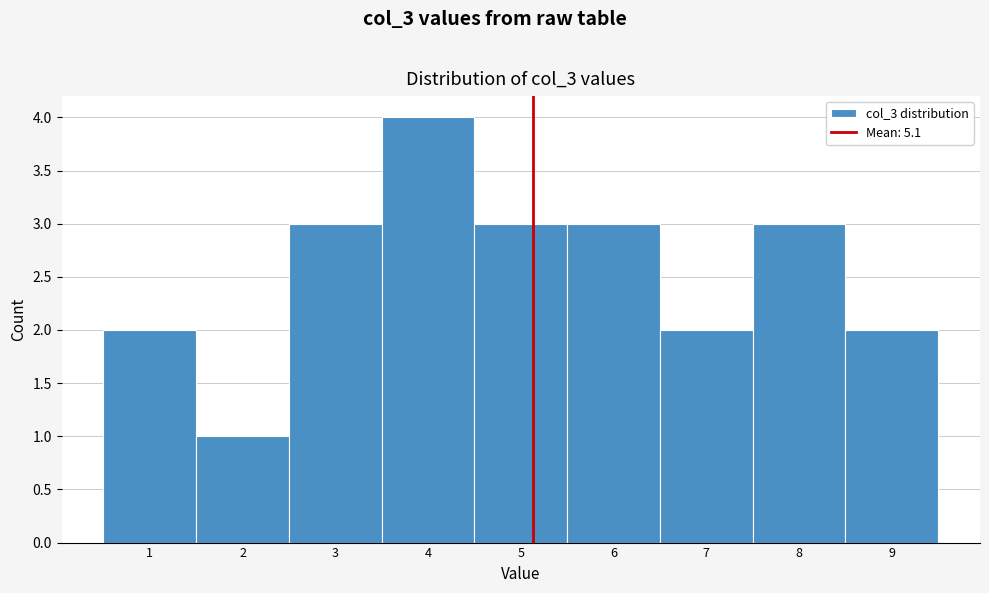

Reading left to right, list every bar in this chart as the range it spans on the x-axis followed by its height. The values are not printed on the chart, so give them approximately, as read against the axis.

0.5 to 1.5: 2
1.5 to 2.5: 1
2.5 to 3.5: 3
3.5 to 4.5: 4
4.5 to 5.5: 3
5.5 to 6.5: 3
6.5 to 7.5: 2
7.5 to 8.5: 3
8.5 to 9.5: 2